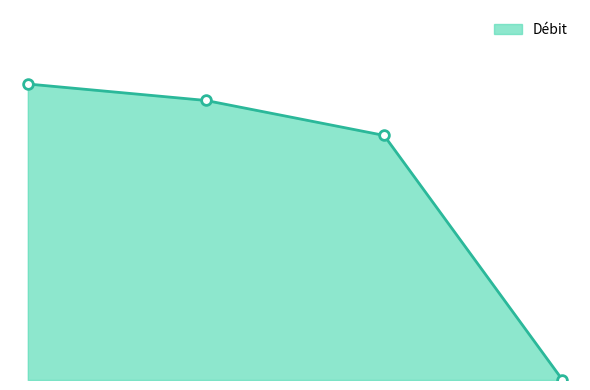

At which label is the value closest to 1060?

2.0